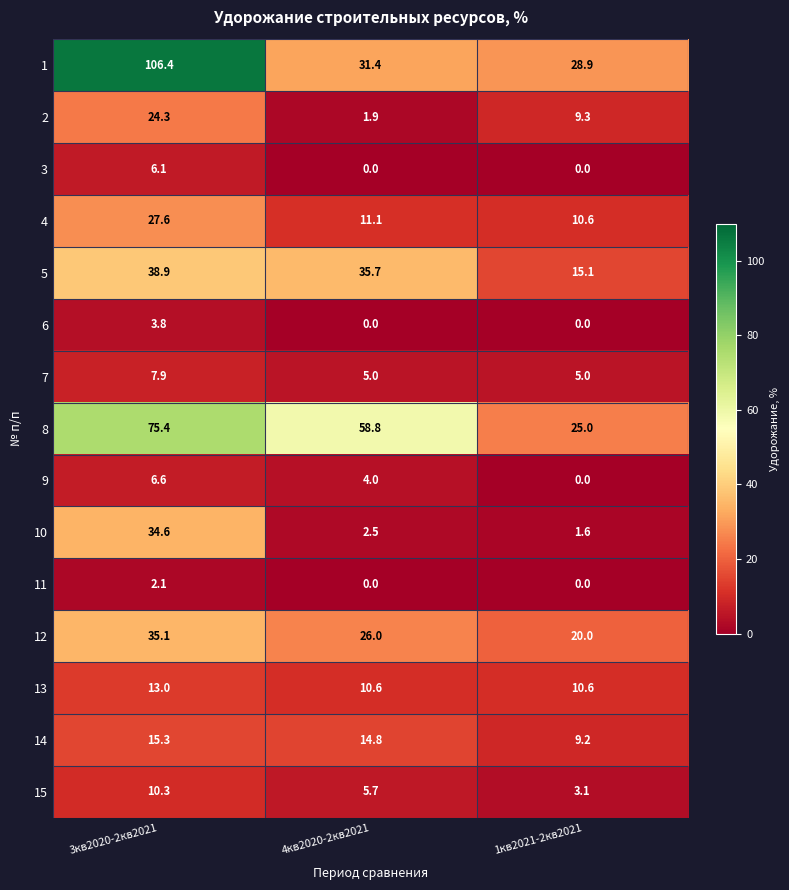

List the series in order of their peak value, highest first.

1, 8, 5, 12, 10, 4, 2, 14, 13, 15, 7, 9, 3, 6, 11